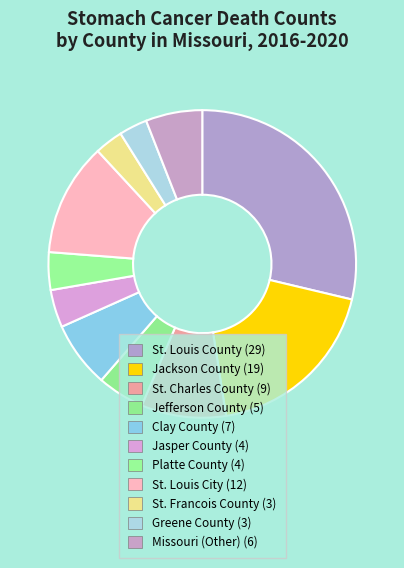

True or false: St. Louis County accounts for 29% of the total.

True